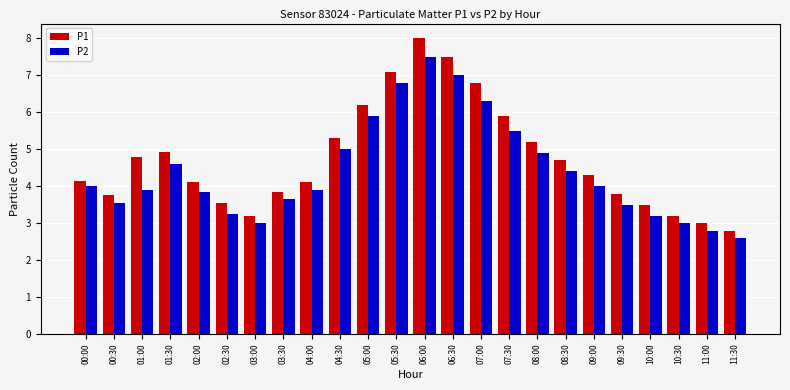

List the series in order of their overall mean, highest first.

P1, P2